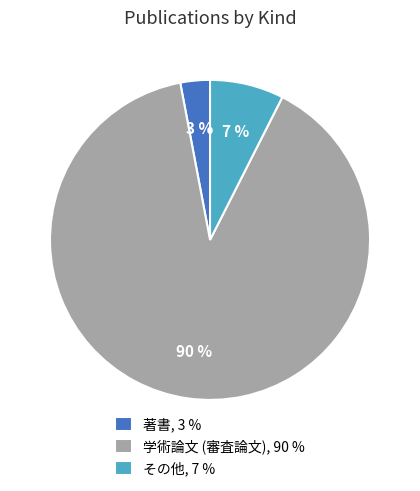

To the nearest percent, what is the combined percentage of 著書 and その他?

10%